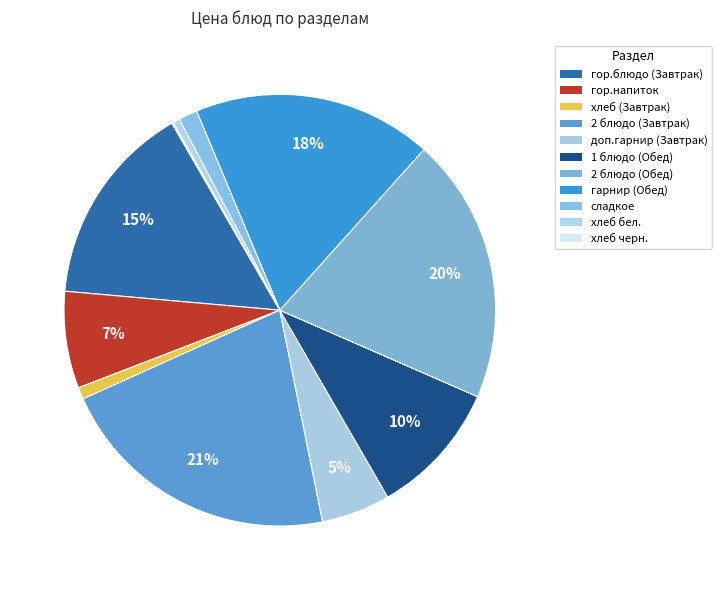

To the nearest percent, what is the combined percentage of хлеб черн. and 2 блюдо (Обед)?

20%